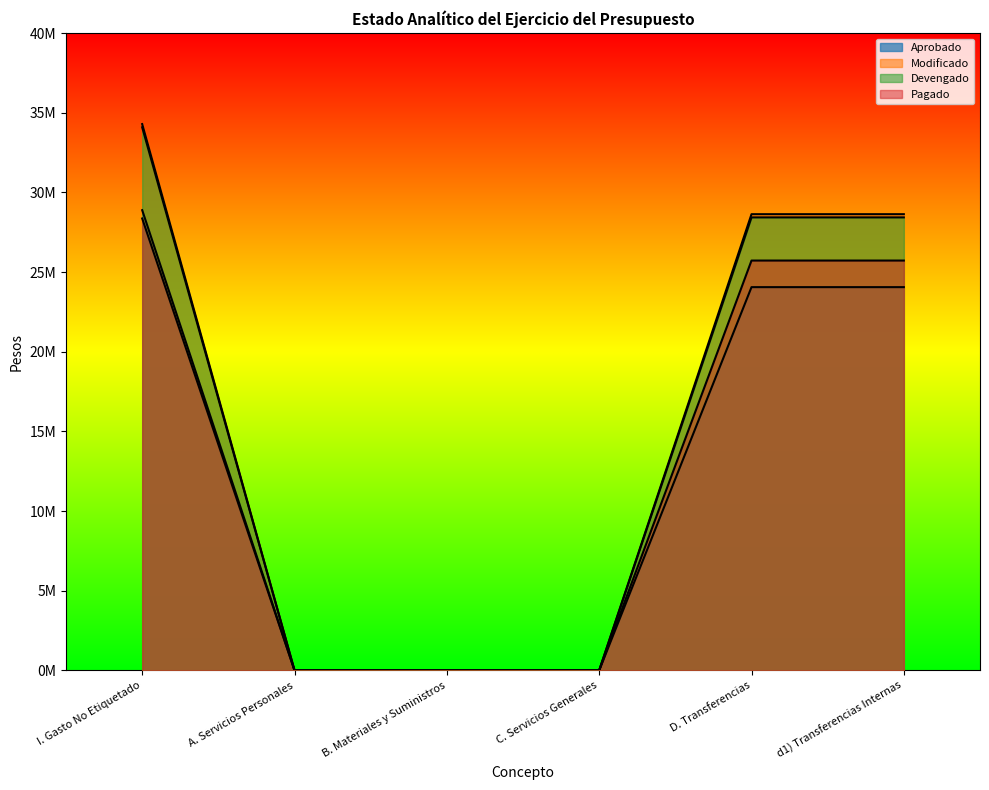

Reading right to left, list all the values displayed in this chart.

Aprobado: d1) Transferencias Internas=24054303.0	D. Transferencias=24054303.0	C. Servicios Generales=0.0	B. Materiales y Suministros=0.0	A. Servicios Personales=0.0	I. Gasto No Etiquetado=28885048.0
Modificado: d1) Transferencias Internas=28632356.6	D. Transferencias=28632356.6	C. Servicios Generales=0.0	B. Materiales y Suministros=0.0	A. Servicios Personales=0.0	I. Gasto No Etiquetado=34287804.0
Devengado: d1) Transferencias Internas=28432876.1	D. Transferencias=28432876.1	C. Servicios Generales=0.0	B. Materiales y Suministros=0.0	A. Servicios Personales=0.0	I. Gasto No Etiquetado=34085659.1
Pagado: d1) Transferencias Internas=25723000.4	D. Transferencias=25723000.4	C. Servicios Generales=0.0	B. Materiales y Suministros=0.0	A. Servicios Personales=0.0	I. Gasto No Etiquetado=28363518.4